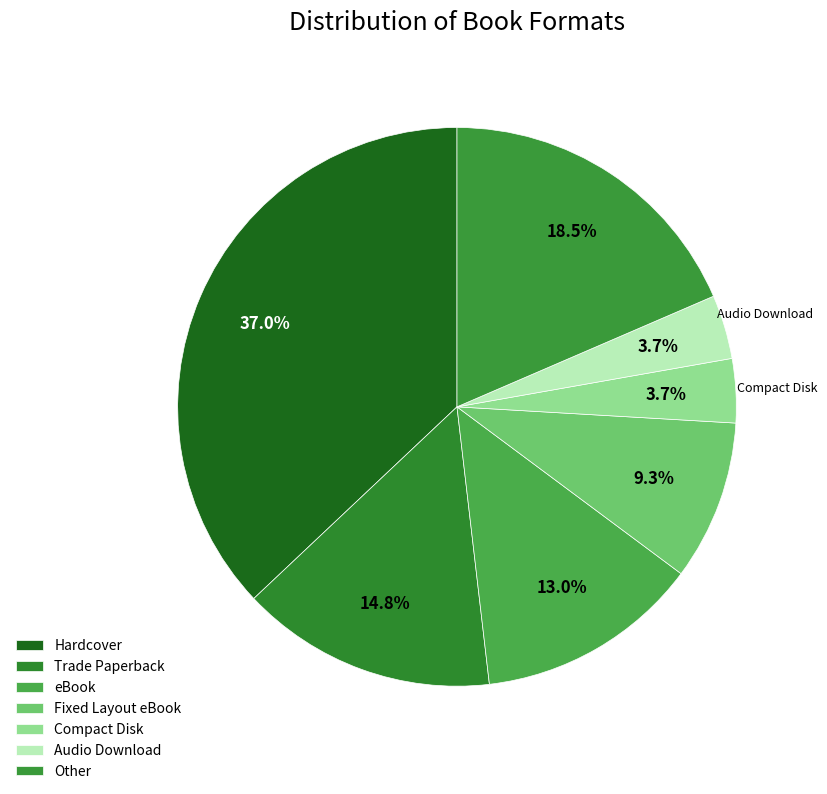

Does Trade Paperback represent more than half of the total?

No